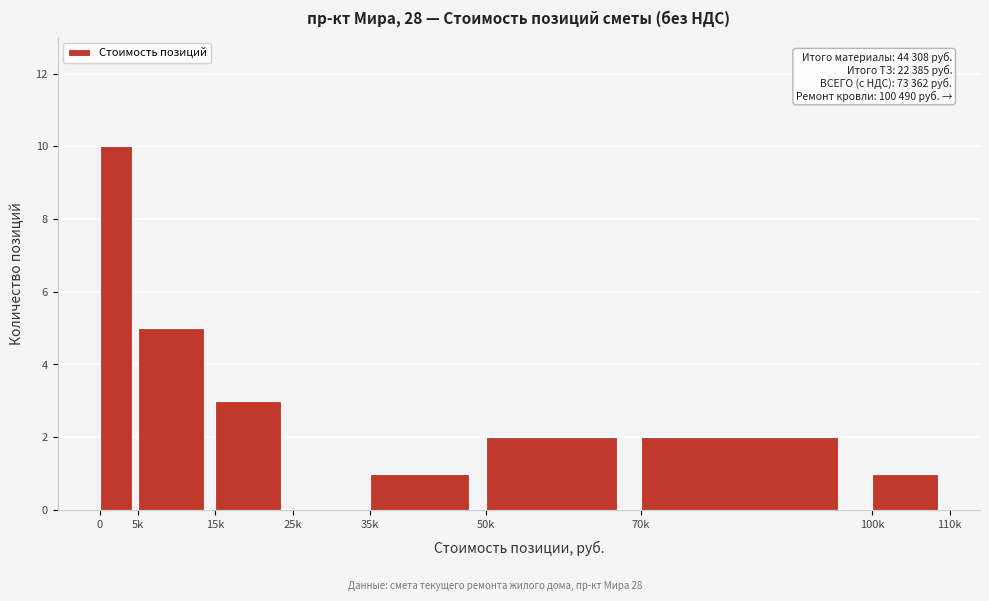

Reading left to right, extract all data points from this chart.

0=10	5k=5	15k=3	25k=0	35k=1	50k=2	70k=2	100k=1